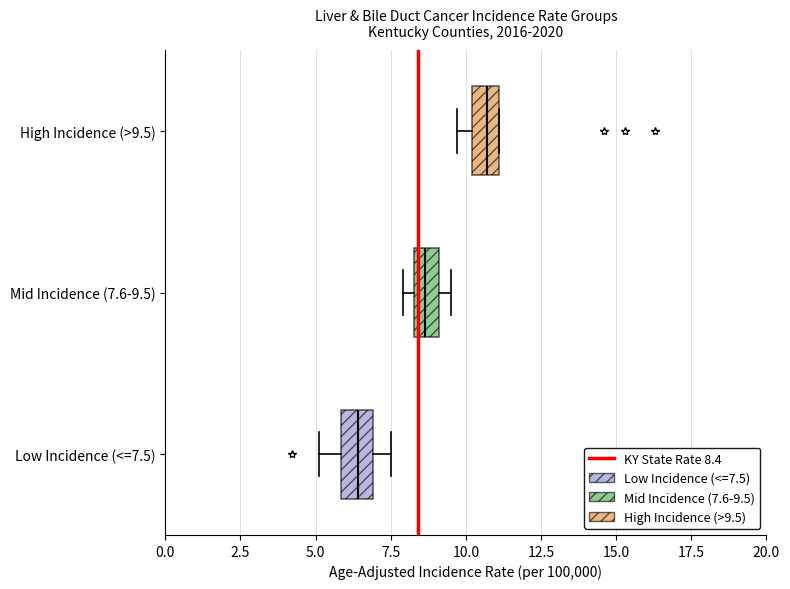

Which box's median line is the furthest to the right?

High Incidence (>9.5)